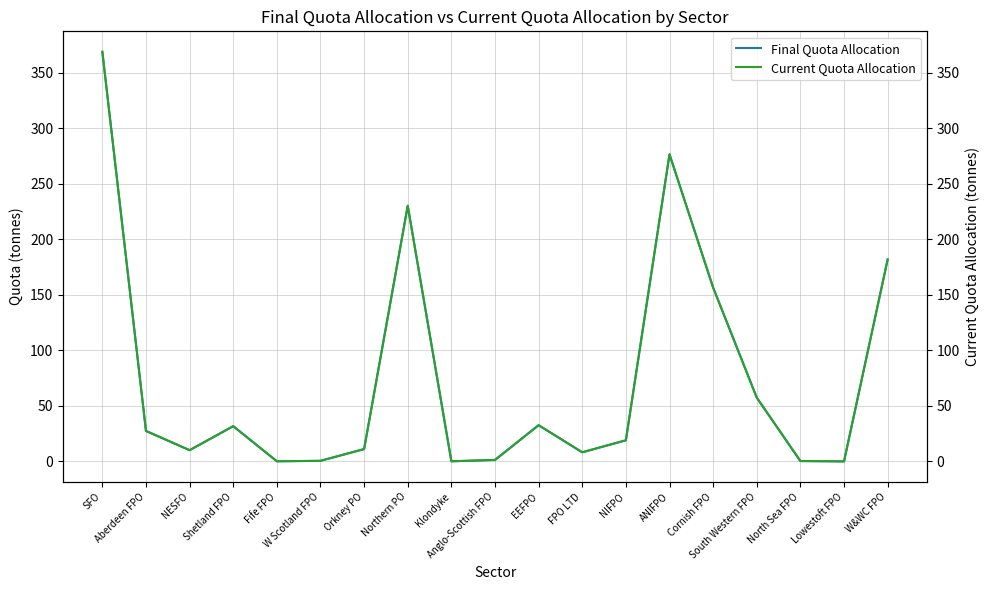

Is the value of Final Quota Allocation at Lowestoft FPO greater than the value of Current Quota Allocation at ANIFPO?

No